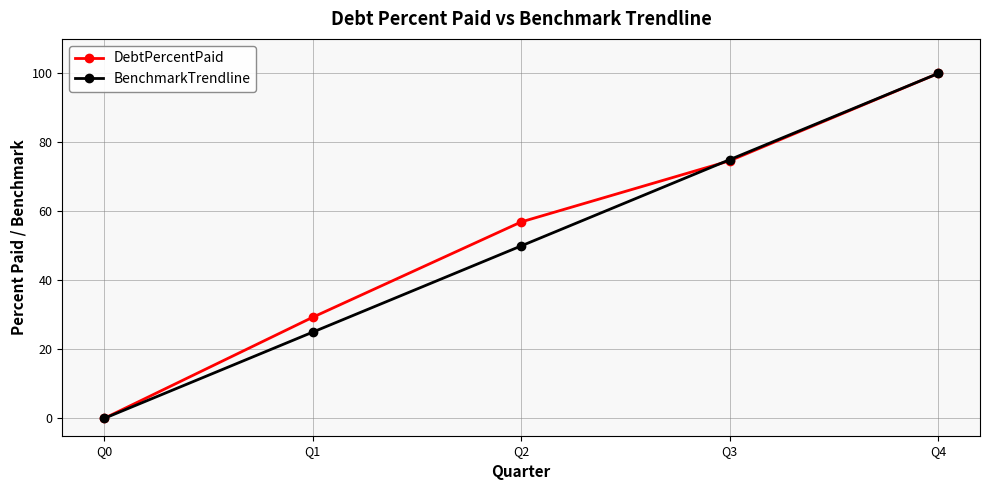

List the series in order of their overall mean, lowest first.

BenchmarkTrendline, DebtPercentPaid